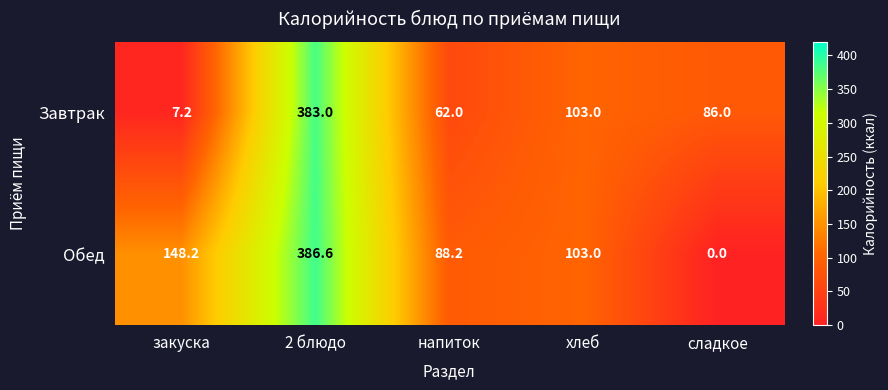

At which category is the sum across all series the highest?

2 блюдо